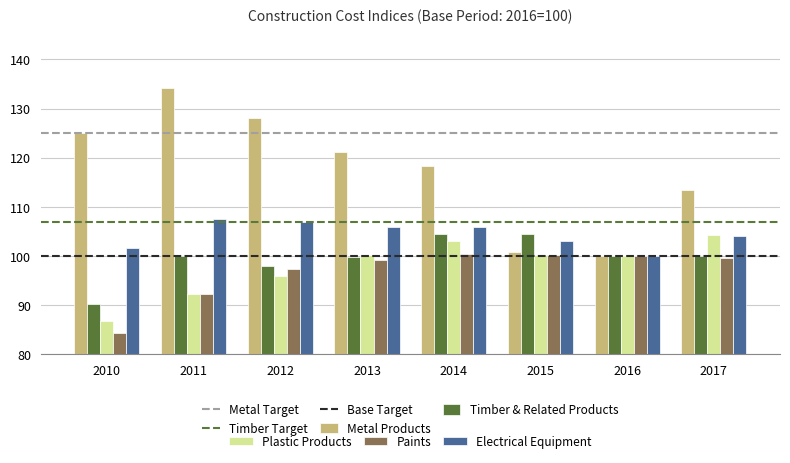

What is the total value across all series at 2012?

526.4